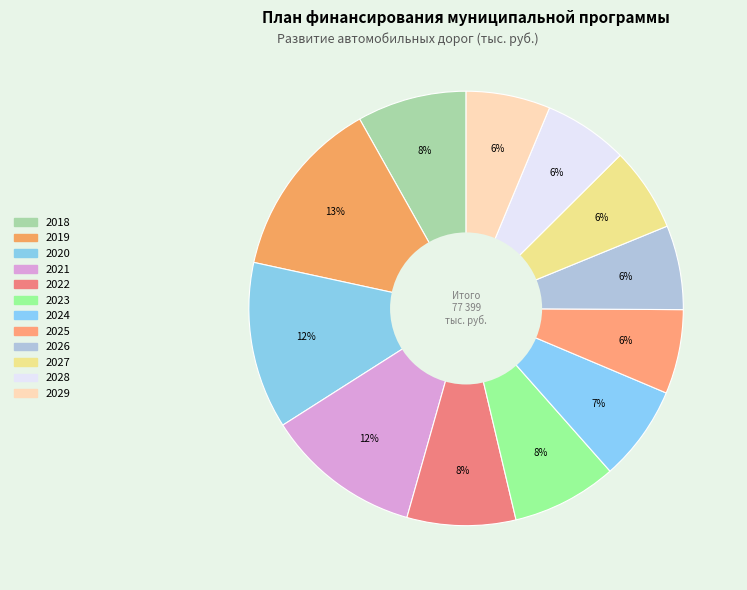

Is it true that 2027 is 1% of the pie?

False